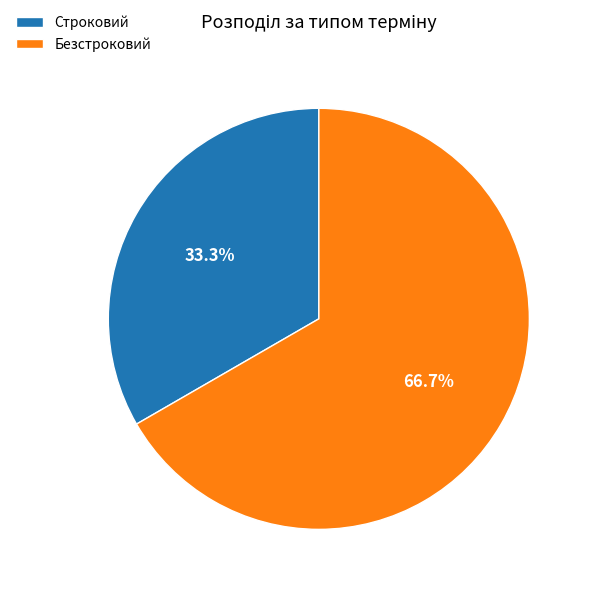

Which slice is the smallest?

Строковий